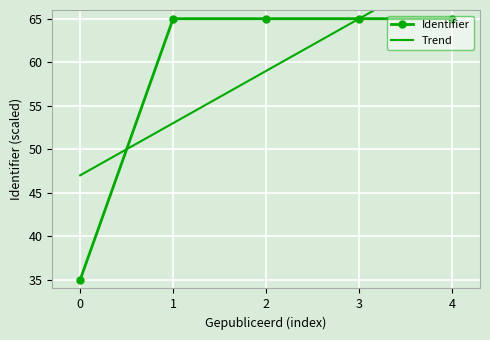

True or false: there are more than 1 points higher than both neighbors.

False